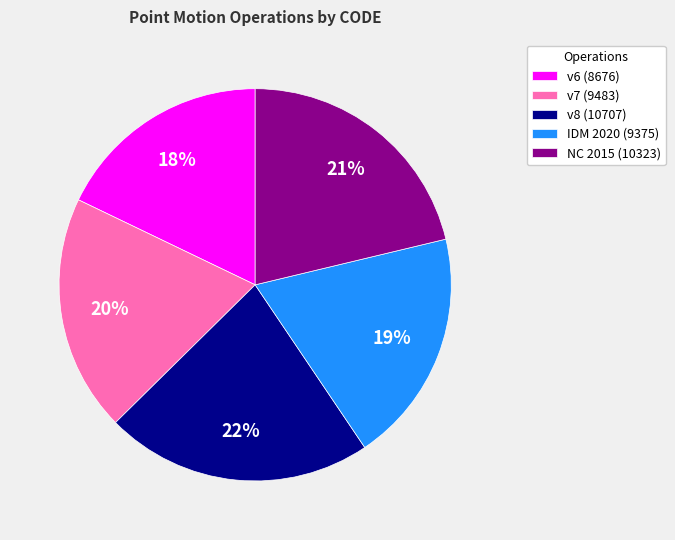

To the nearest percent, what is the combined percentage of v7 (9483) and v8 (10707)?

42%